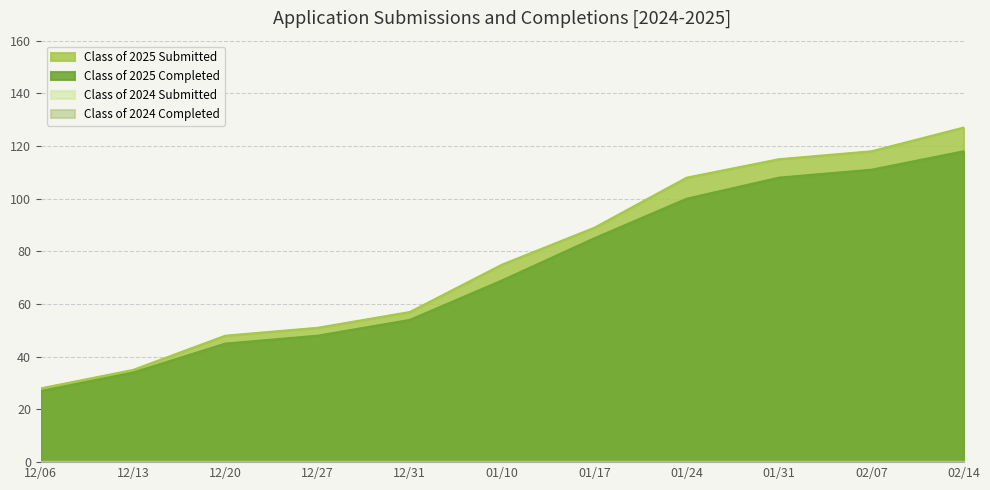

How many data points in Class of 2025 Completed are above 69?

5